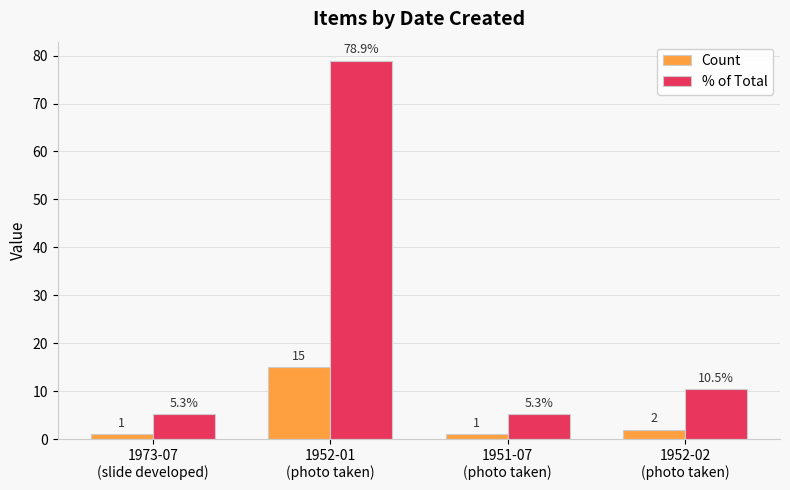

At which category is the sum across all series the highest?

1952-01
(photo taken)